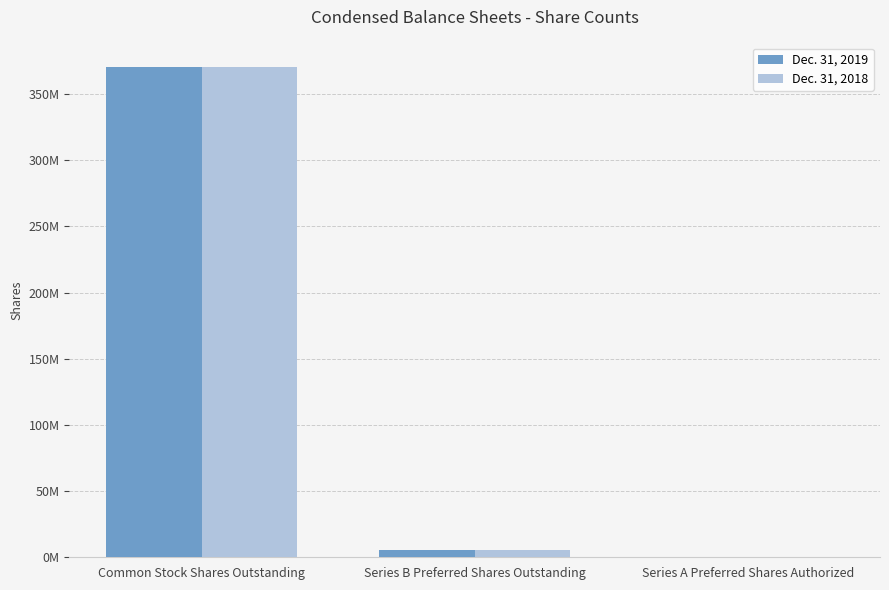

Are the bars horizontal?

No